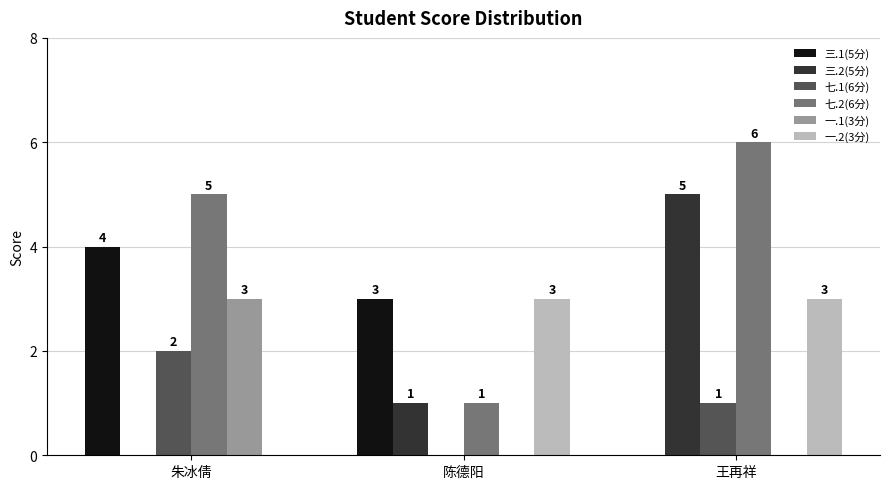

Is it true that 一.2(3分) equals 3 at 王再祥?

True